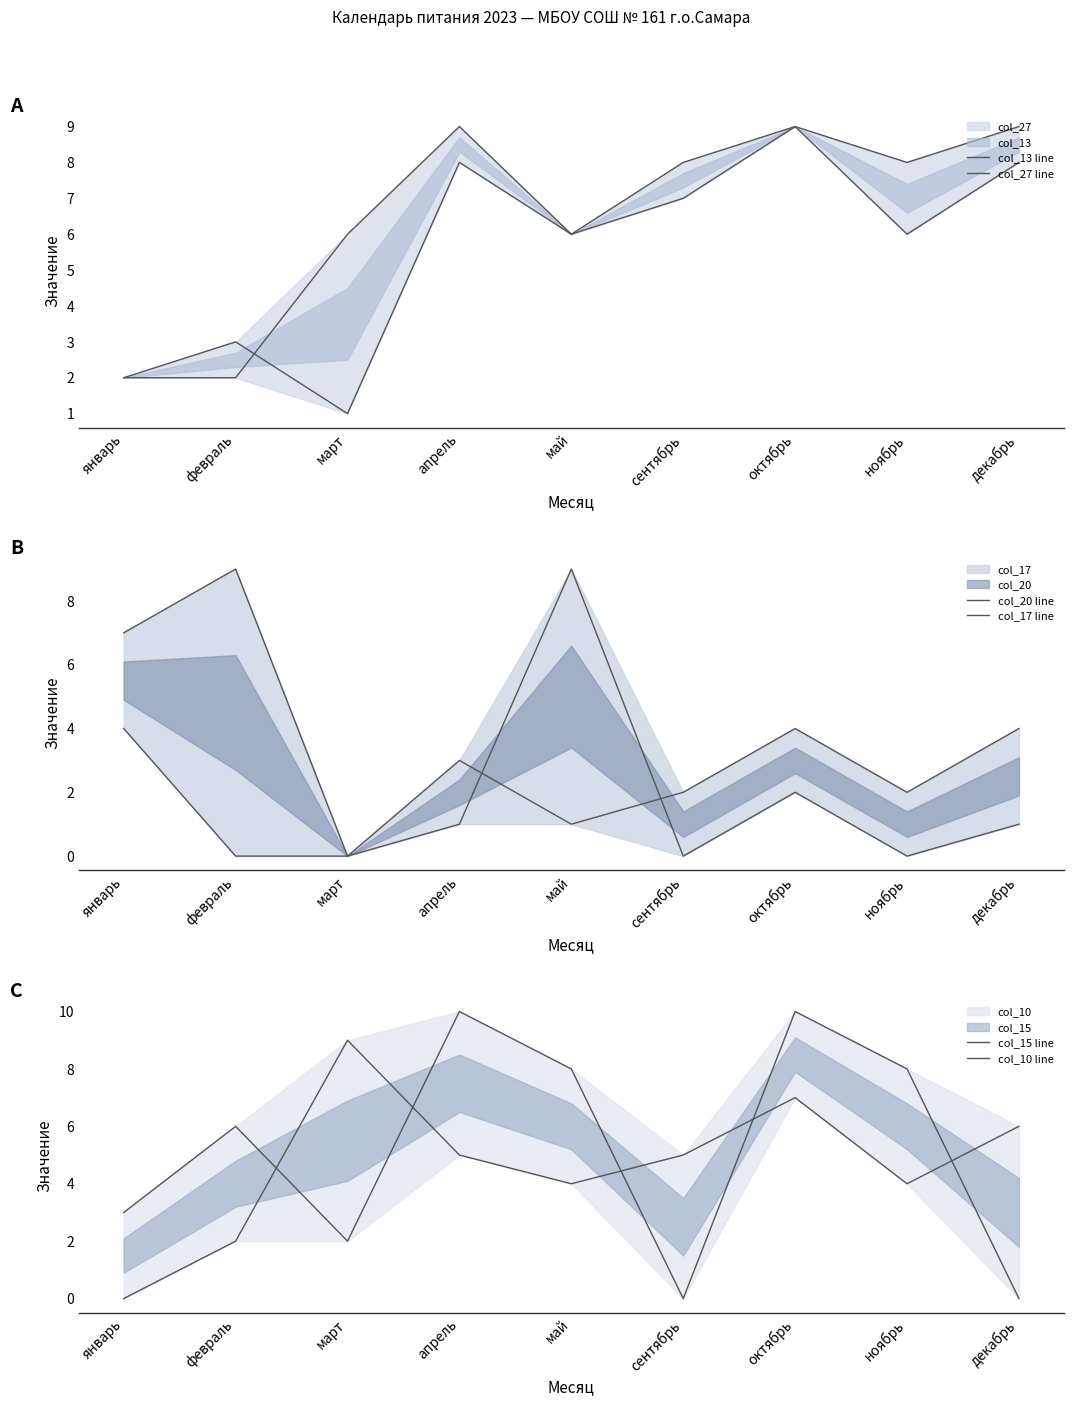

What is the average value of the col_10 line series?

5